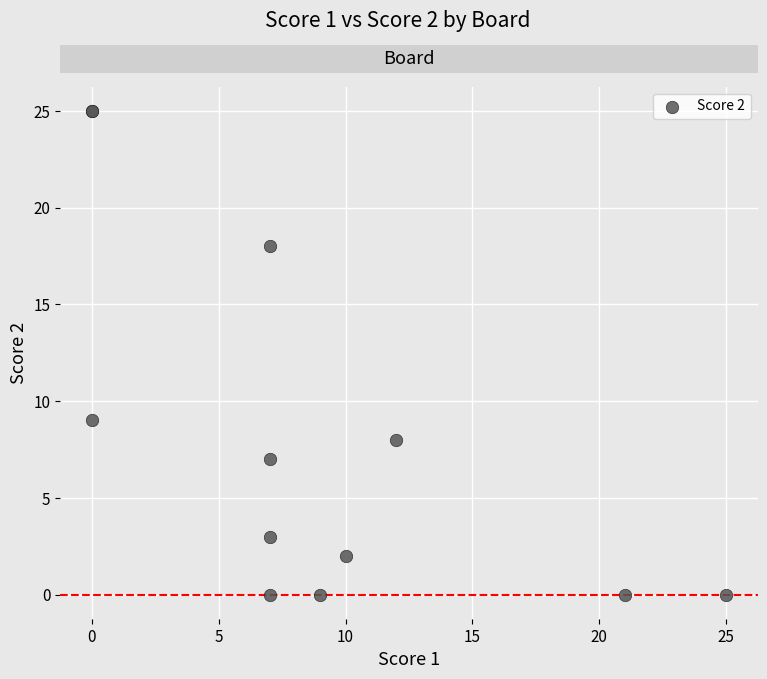

What Y value in the scatter plot is closest to 12?

9